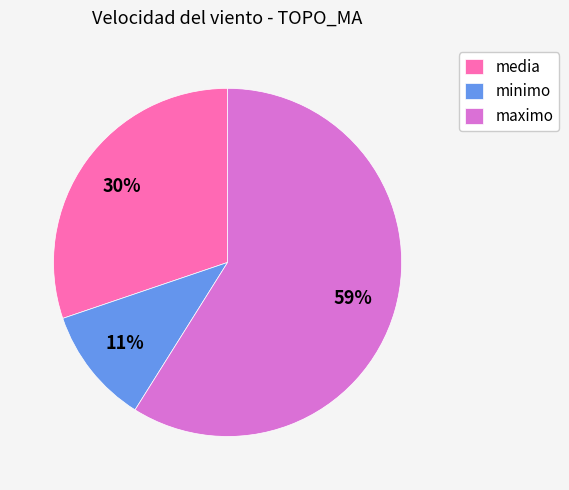

Which category has the biggest portion of the pie?

maximo